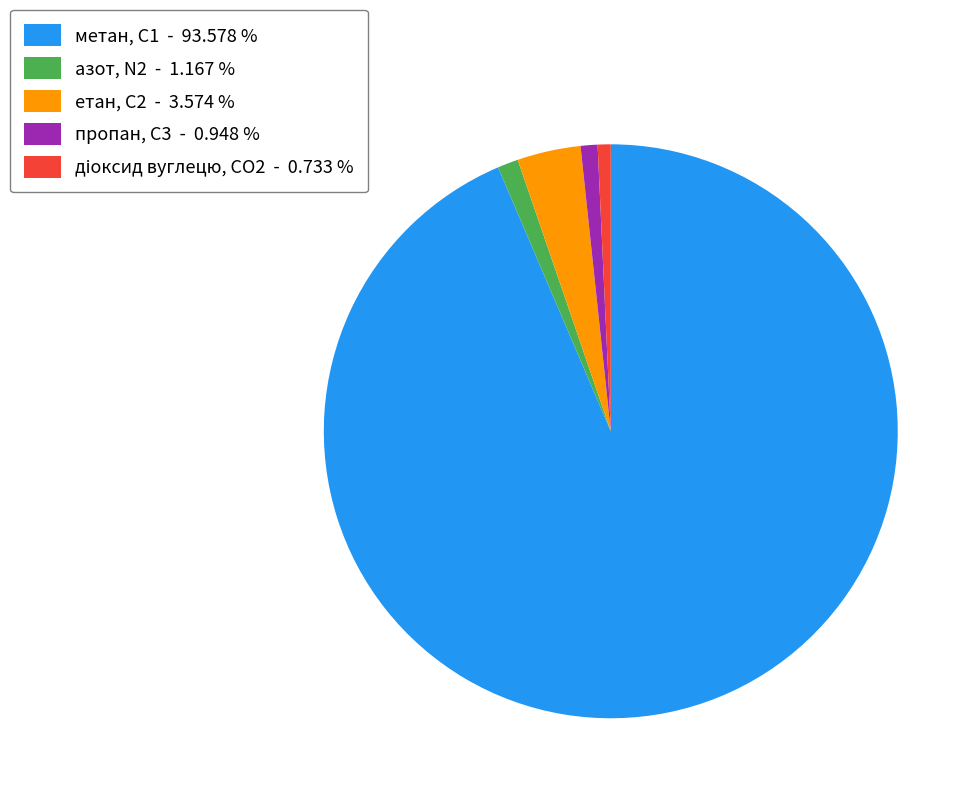

What is the ratio of the value at етан, С2 - 3.574 % to the value at азот, N2 - 1.167 %?

3.1